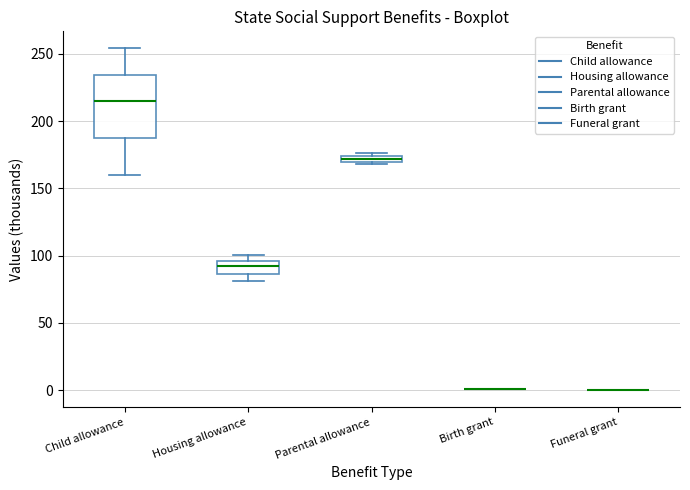

Where is the upper edge of the box for Parental allowance on the y-axis? The values are not printed on the chart, so give them approximately, as read against the axis.

175